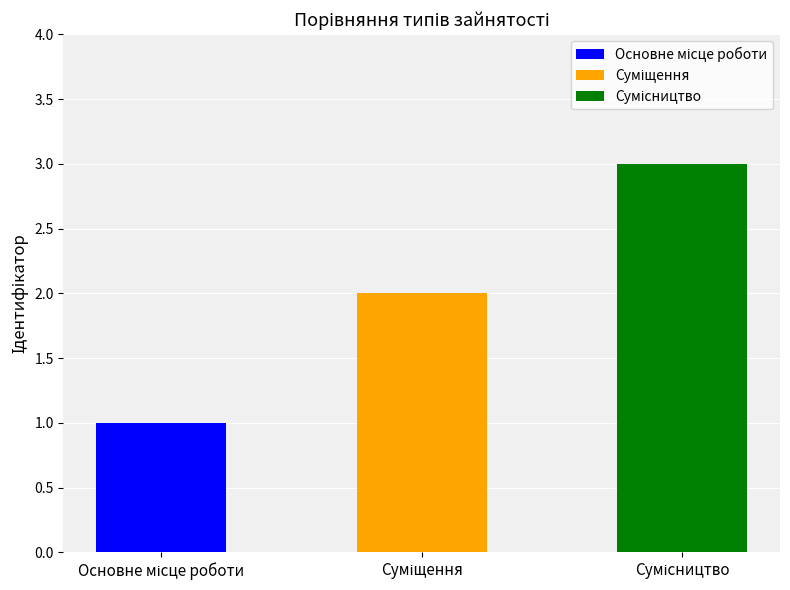

The chart shows a value of 3 at Сумісництво. True or false?

True